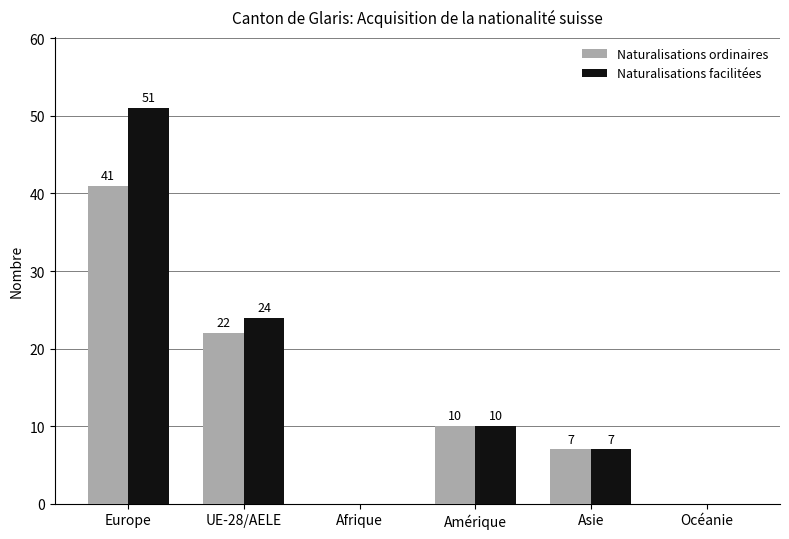

The Naturalisations ordinaires series shows 41 at Europe. True or false?

True